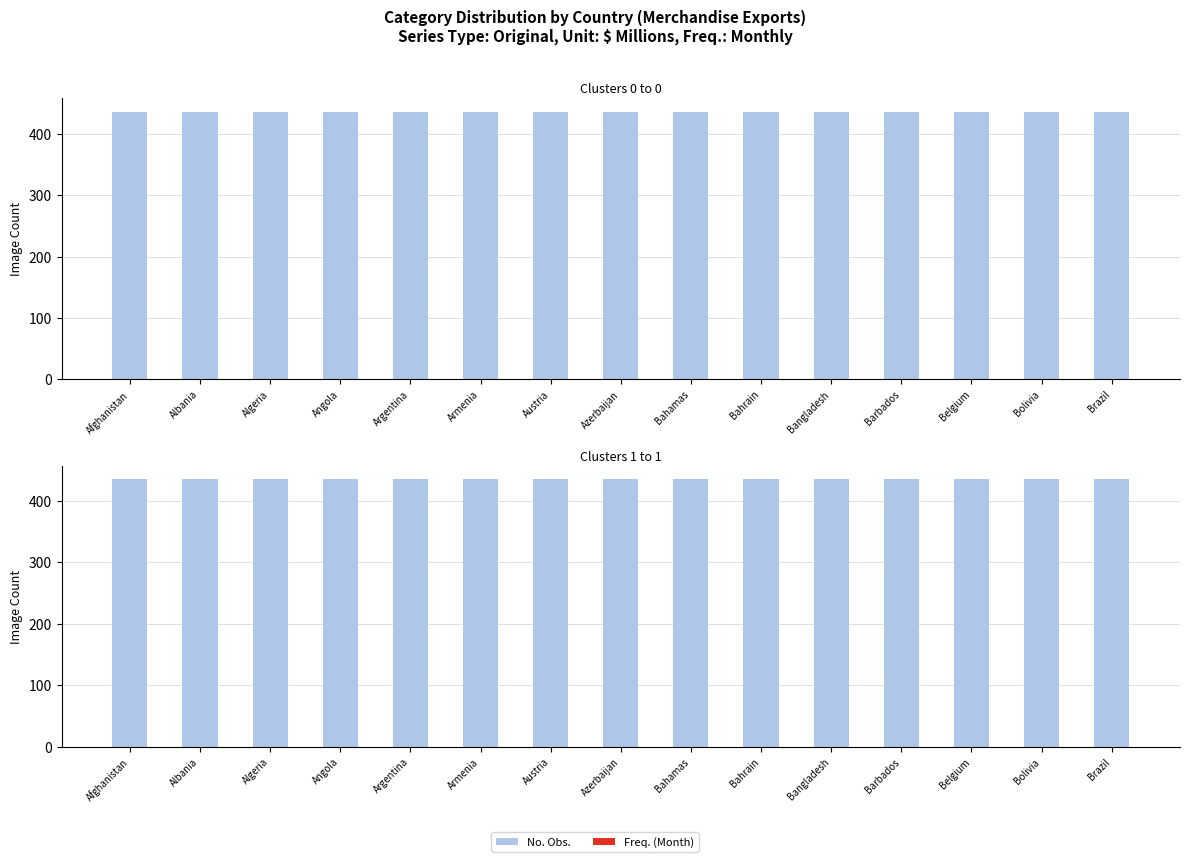

The value of No. Obs. at Algeria is 435. True or false?

True